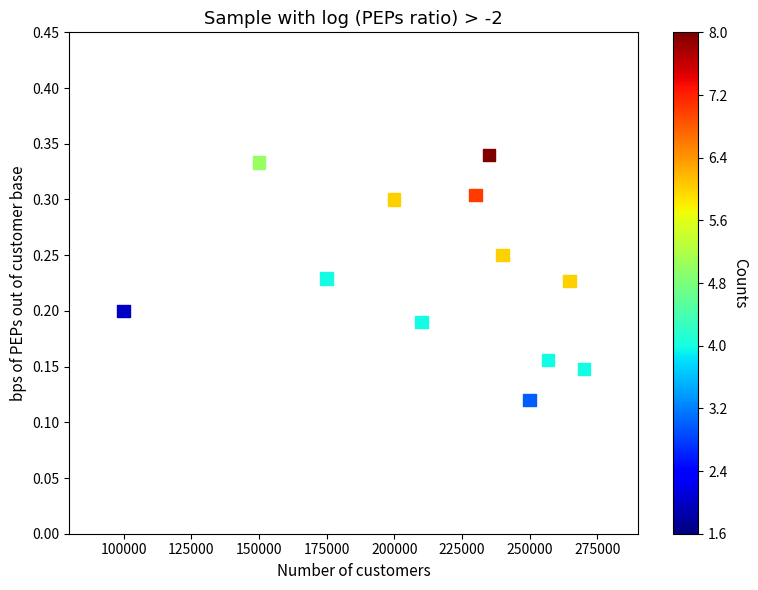

What is the average X value?

215131.7